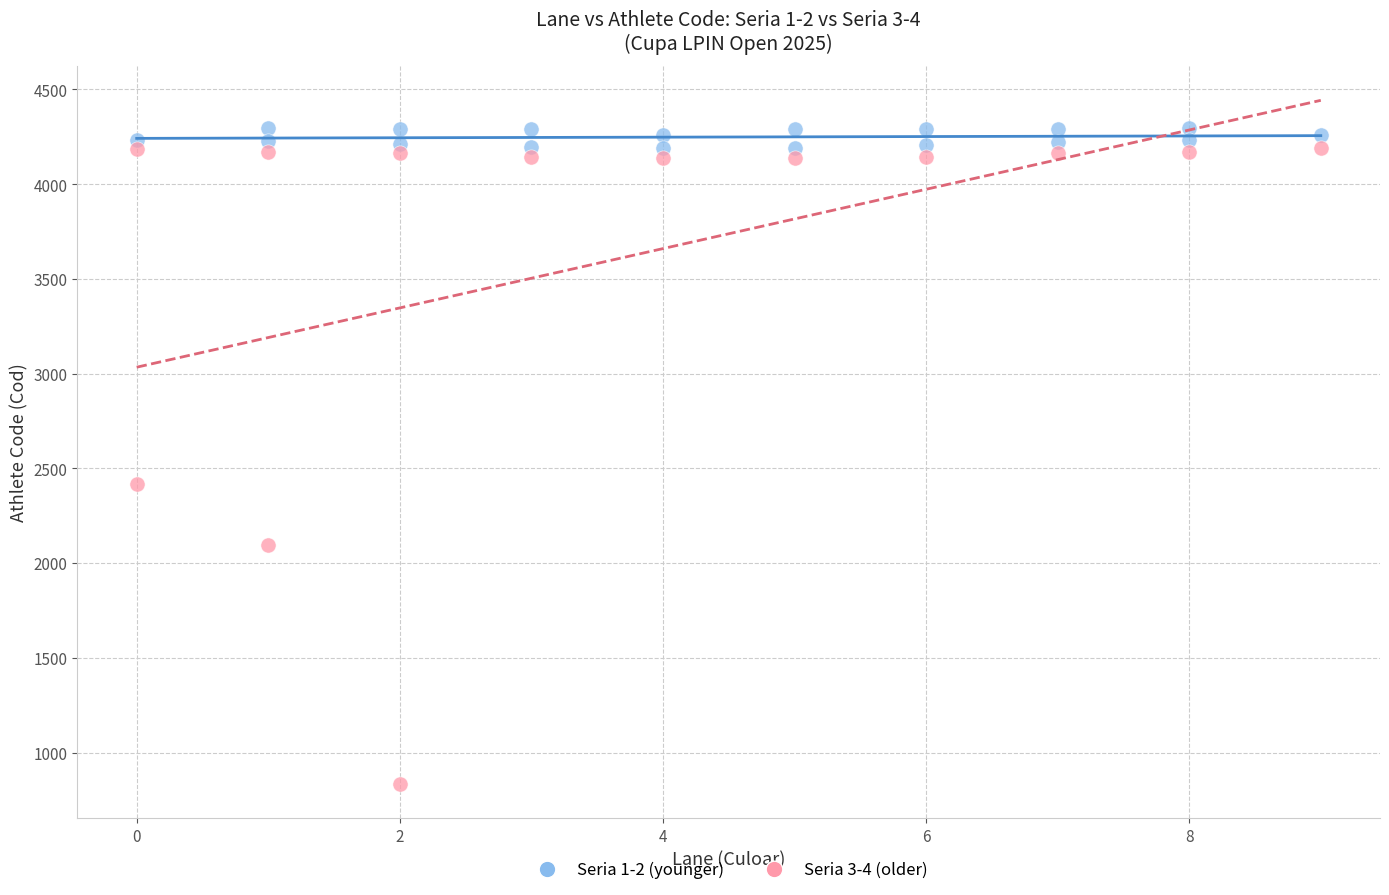

Which series reaches the minimum Y coordinate?

Seria 3-4 (older)